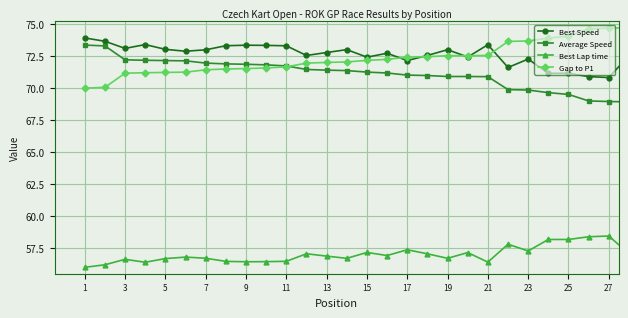

True or false: Best Lap time and Gap to P1 cross at least once.

False